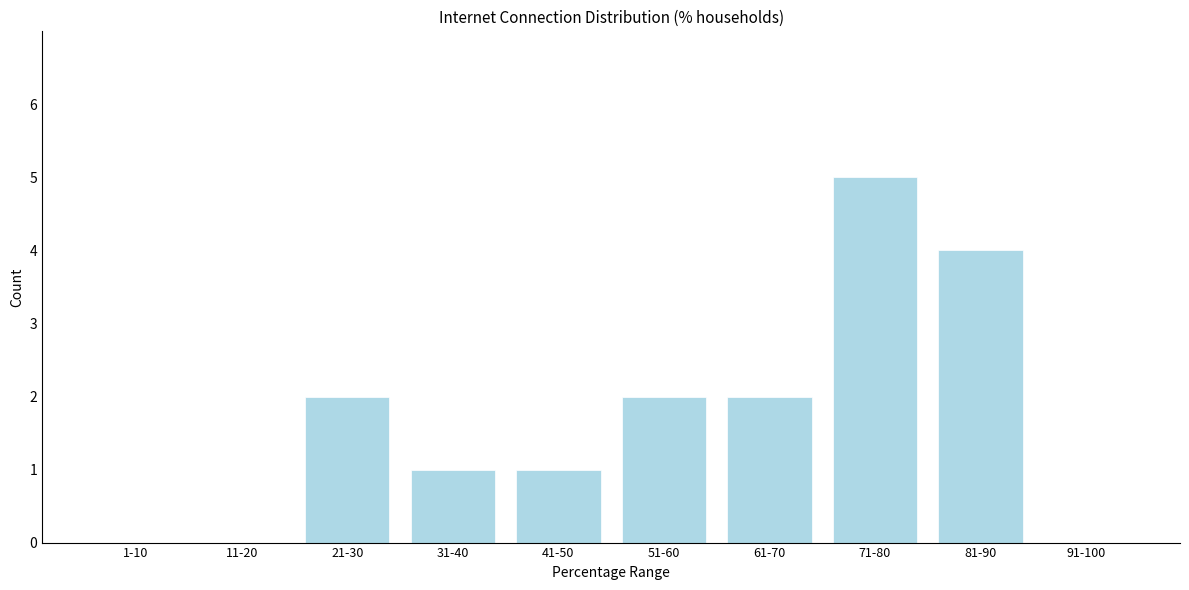

Reading left to right, extract all data points from this chart.

1-10=0	11-20=0	21-30=2	31-40=1	41-50=1	51-60=2	61-70=2	71-80=5	81-90=4	91-100=0